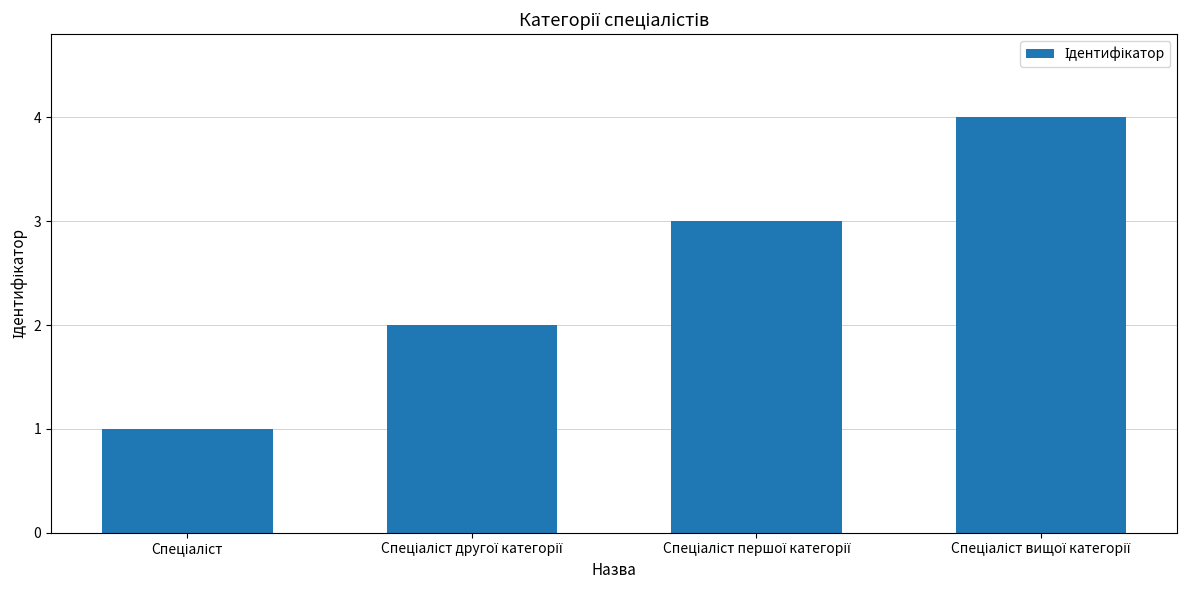

What is the sum of all values?

10